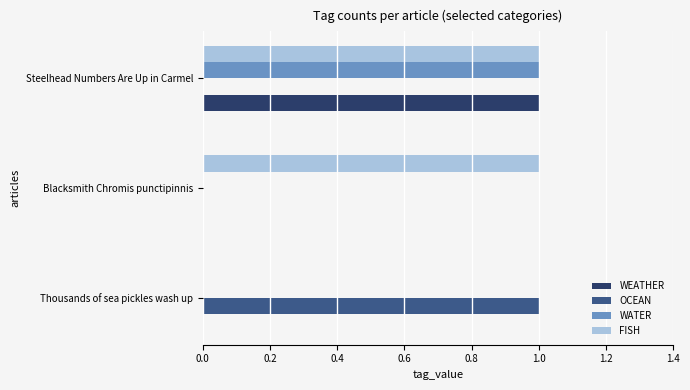

At which label does OCEAN reach its peak?

Thousands of sea pickles wash up